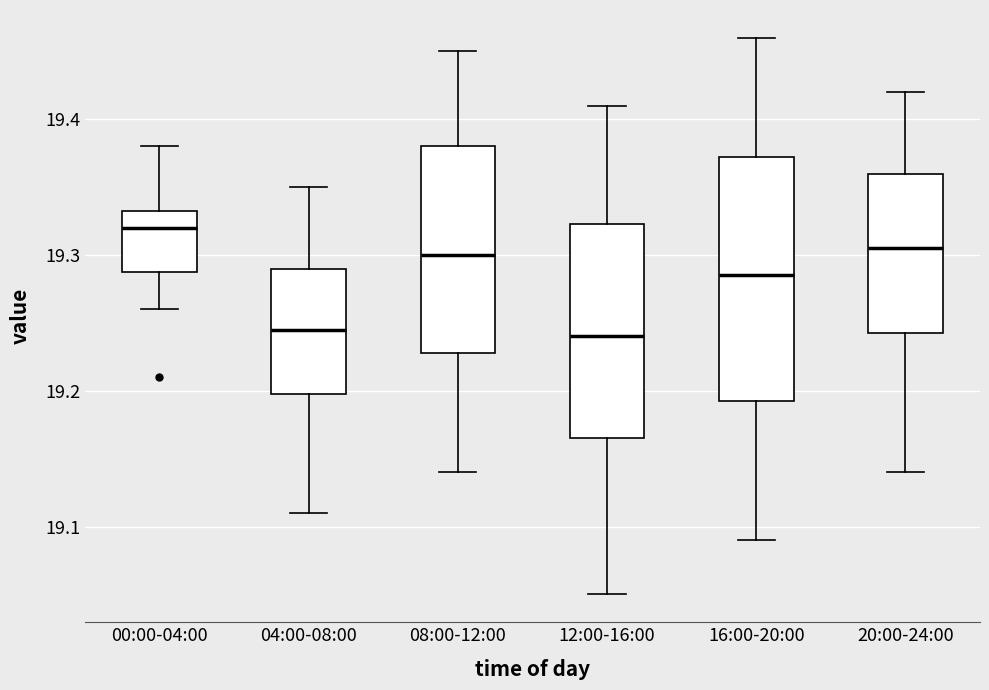

Reading left to right, transcribe this box plot: for each box, give where its median line is, the range the box spans, and where its two whiskers end, as read against the y-axis. The values are not printed on the chart, so give them approximately, as read against the axis.

00:00-04:00: median 19.32, box 19.29 to 19.33, whiskers 19.26 to 19.38
04:00-08:00: median 19.25, box 19.20 to 19.29, whiskers 19.11 to 19.35
08:00-12:00: median 19.30, box 19.23 to 19.38, whiskers 19.14 to 19.45
12:00-16:00: median 19.24, box 19.17 to 19.32, whiskers 19.05 to 19.41
16:00-20:00: median 19.29, box 19.19 to 19.37, whiskers 19.09 to 19.46
20:00-24:00: median 19.31, box 19.24 to 19.36, whiskers 19.14 to 19.42